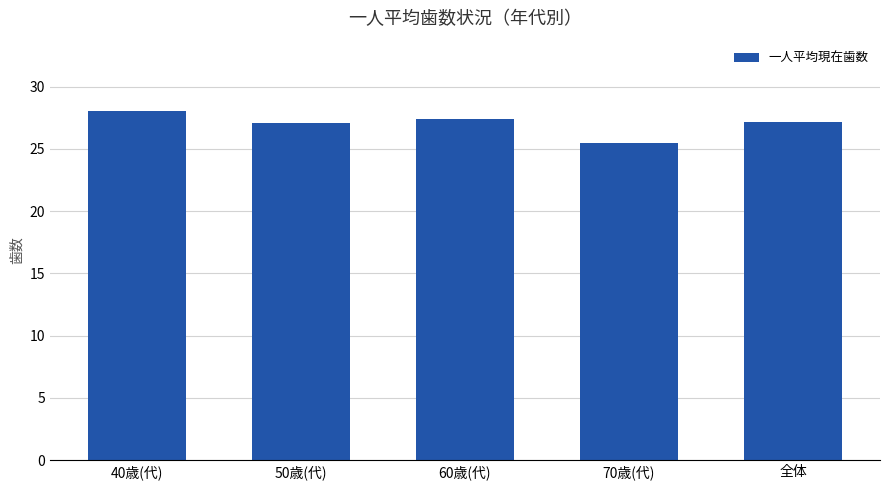

The chart shows a value of 27.1 at 全体. True or false?

True